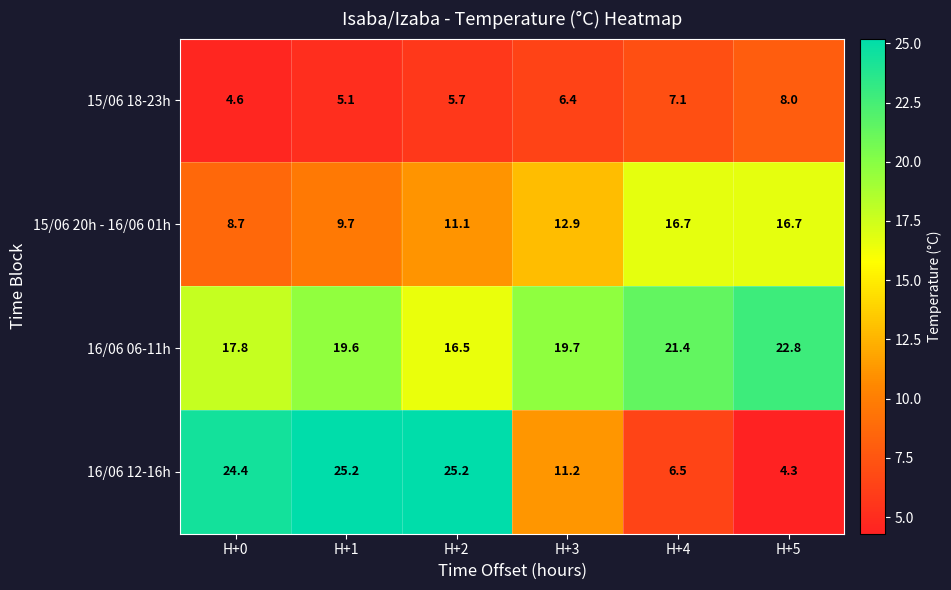

What is the difference between the 15/06 18-23h values at H+2 and H+3?

0.7